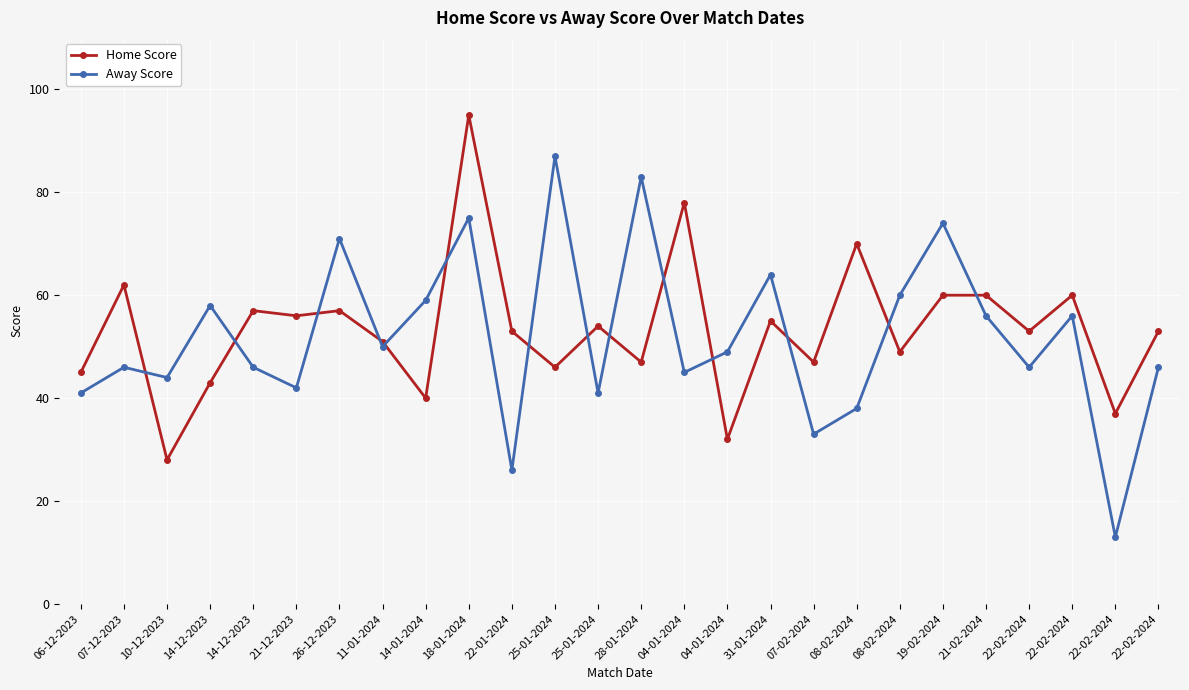

In Away Score, how many points are higher than both neighbors (excluding endpoints)?

9